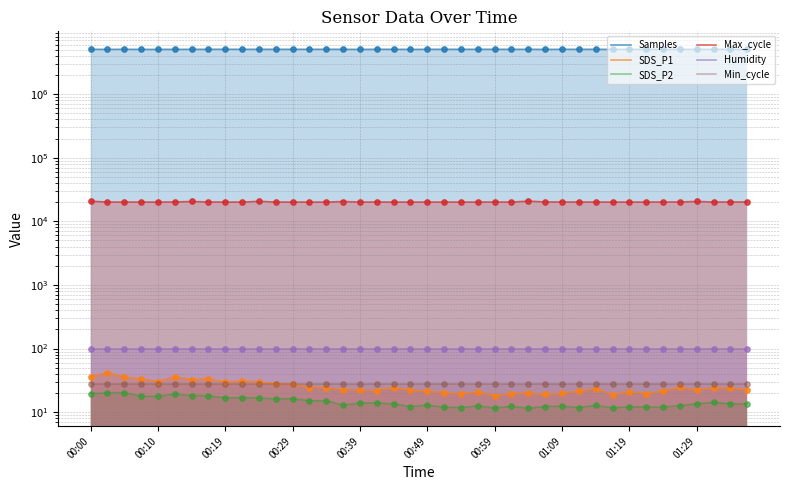

What is the total value across all series at 00:49?

5065458.1